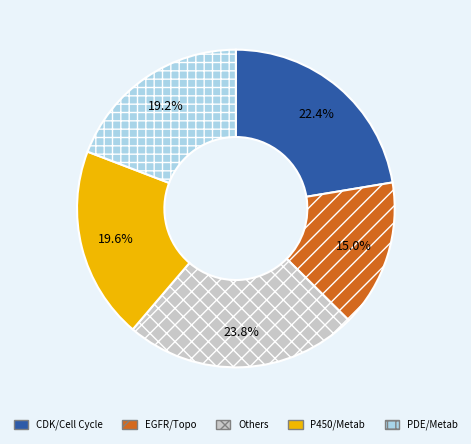

Approximately how many times larger is the value at CDK/Cell Cycle compared to Others?

0.9